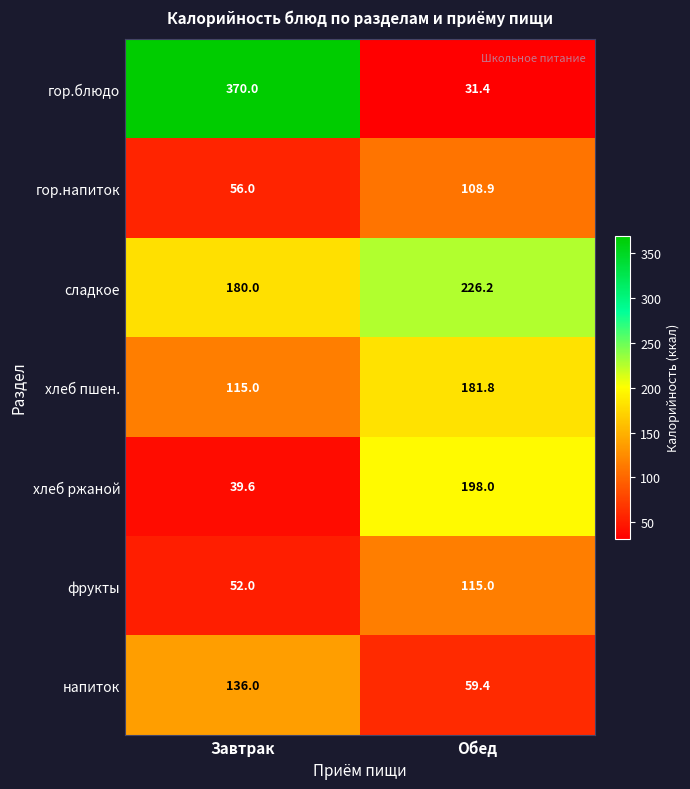

How many categories are shown in the chart?

2